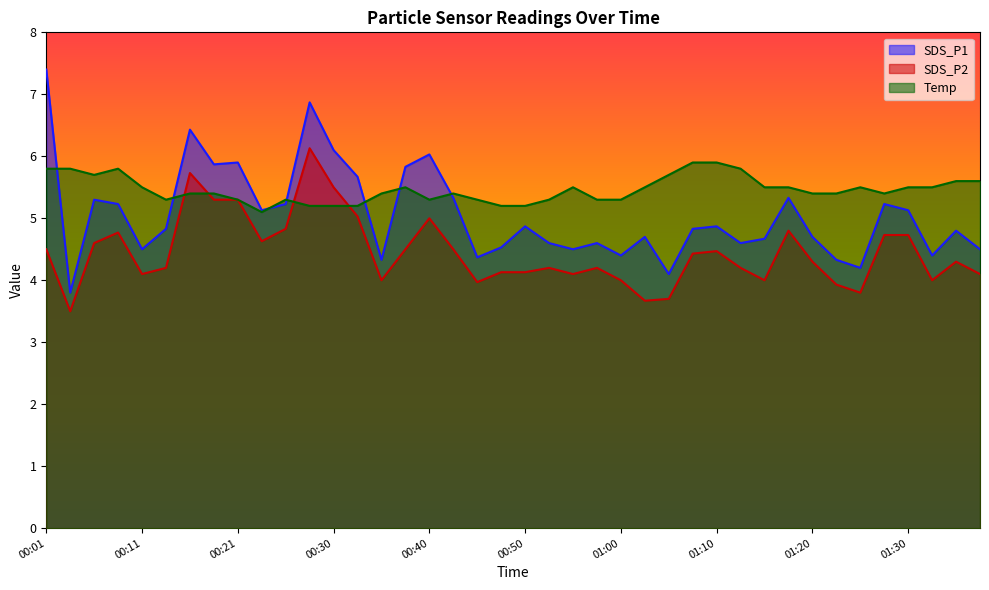

What value does the SDS_P2 series have at 00:30?

5.5